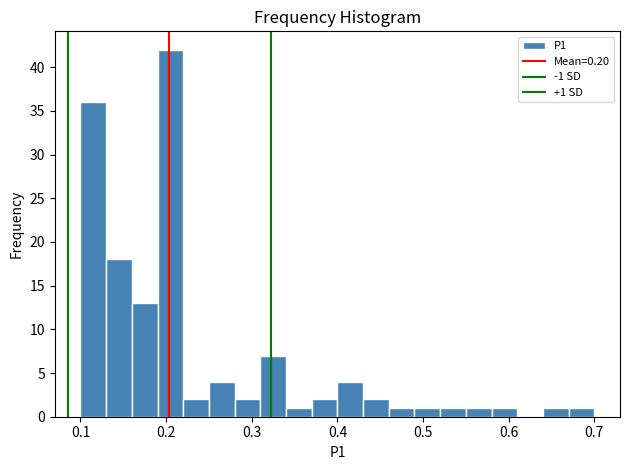

Around what value on the x-axis is the tallest bar? Give the approximate position of its centre, as read against the axis.

0.21